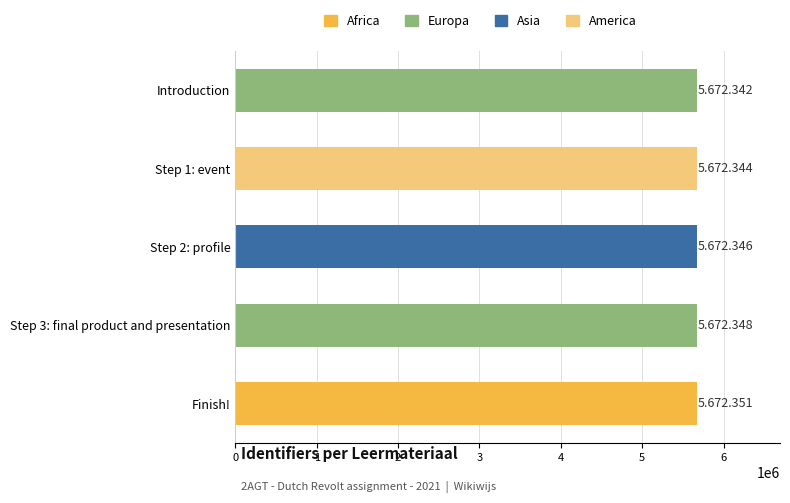

The chart shows a value of 3821426 at Introduction. True or false?

False